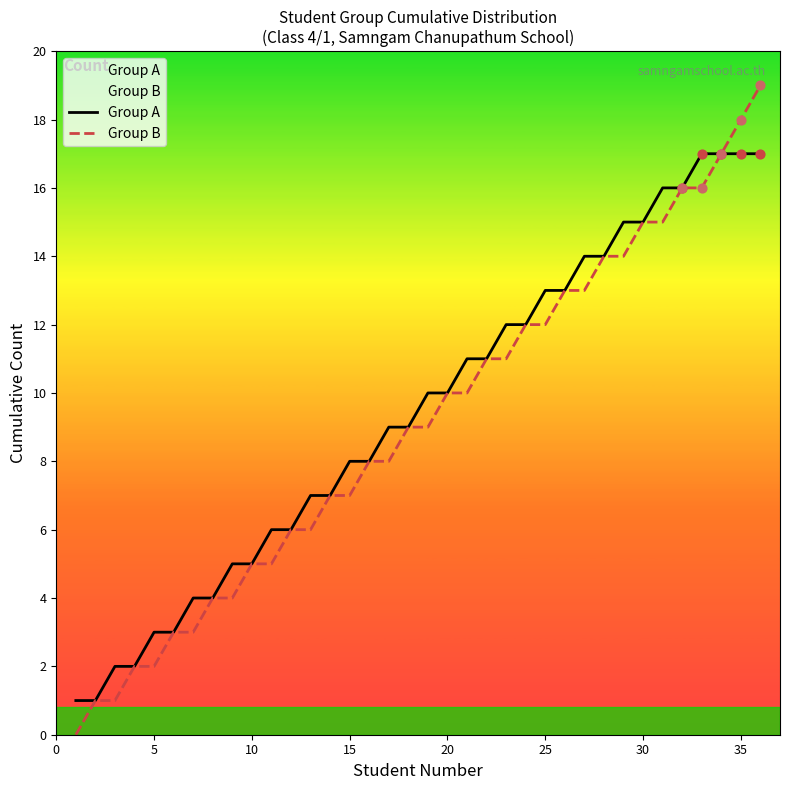

At how many categories does at least one series exceed 6?

24